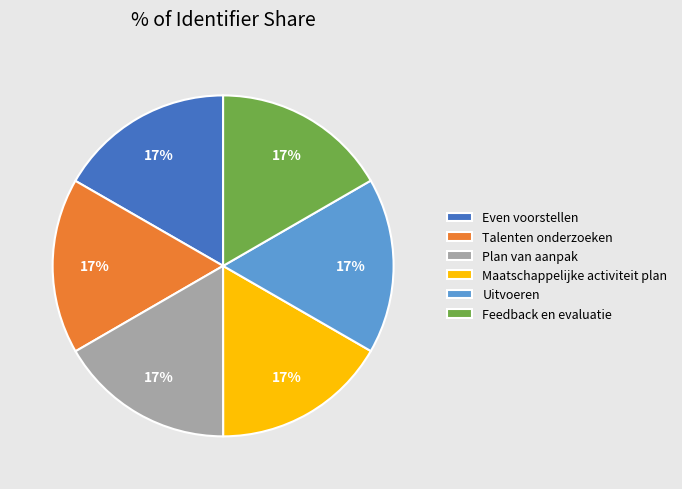

To the nearest percent, what is the combined percentage of Maatschappelijke activiteit plan and Plan van aanpak?

33%